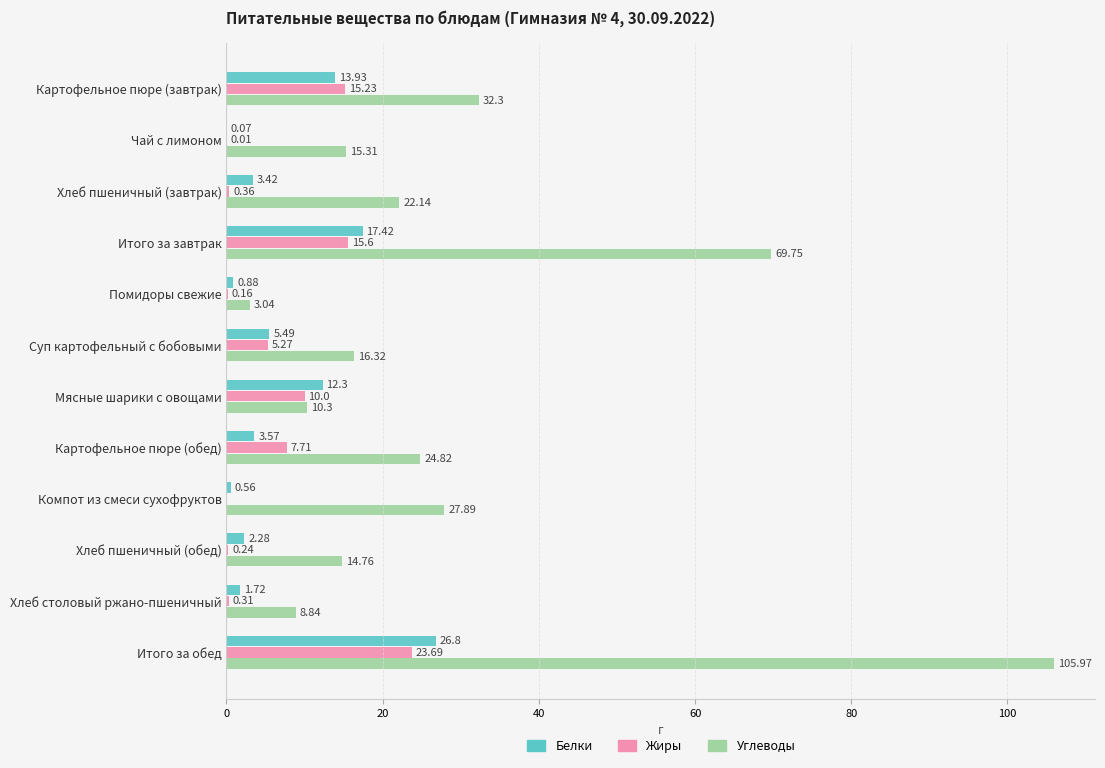

What is the total value across all series at Итого за завтрак?

102.8